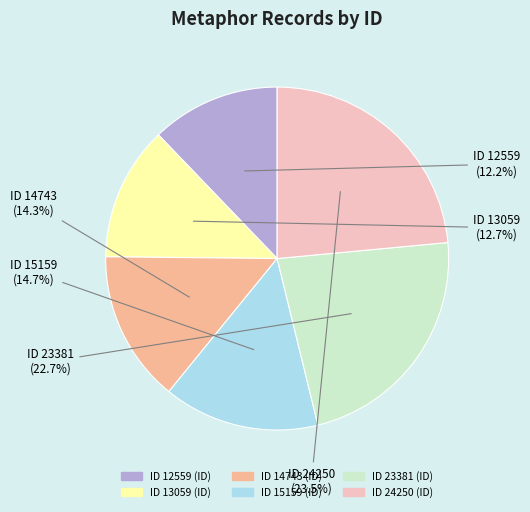

What is the ratio of the value at ID 15159 to the value at ID 12559?

1.2